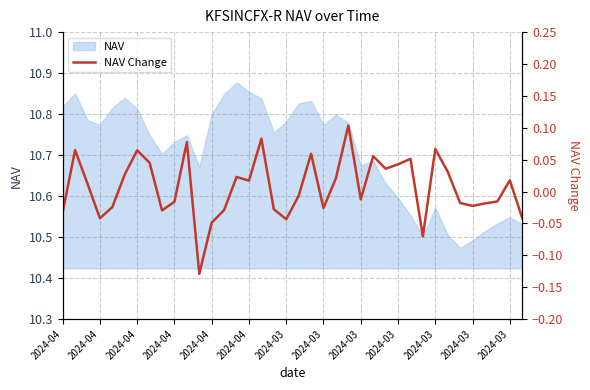

Which has a higher value, 2024-04 or 2024-03?

2024-03